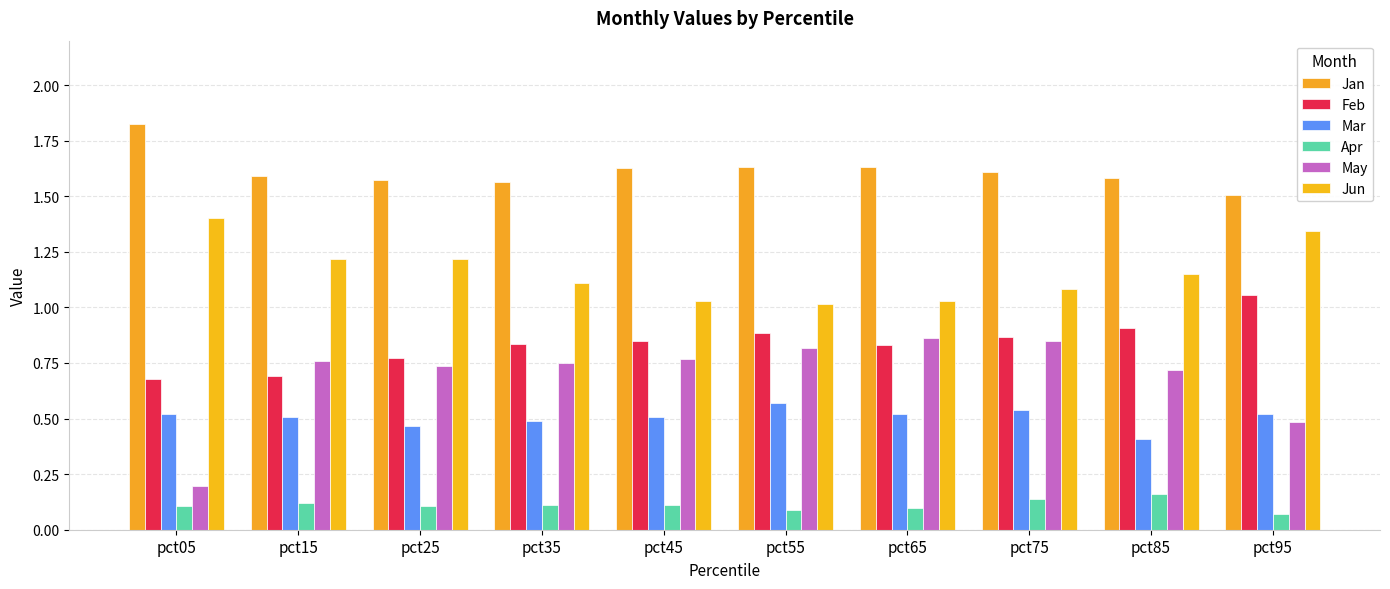

Read the Mar value at pct05.

0.5